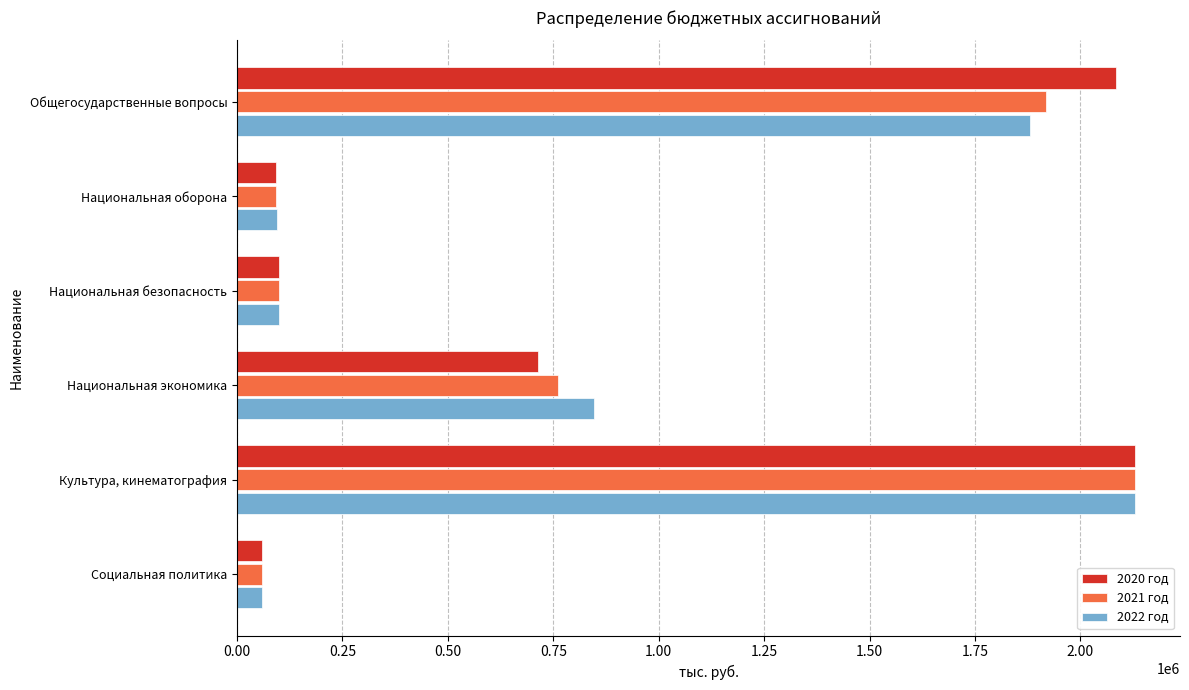

What is the difference between the 2022 год values at Общегосударственные вопросы and Социальная политика?

1821000